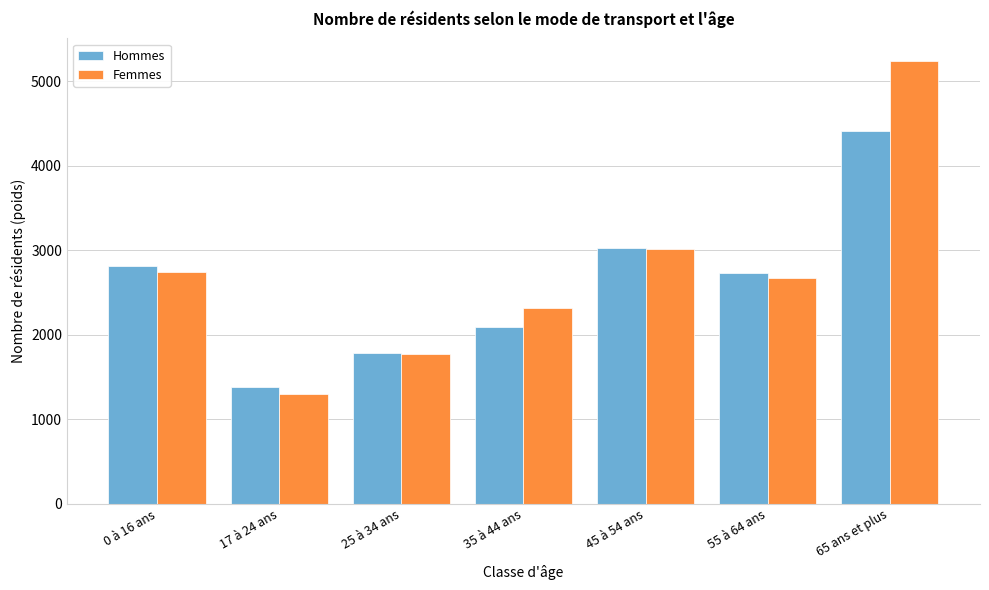

Reading left to right, transcribe all the data shown in this chart.

Hommes: 0 à 16 ans=2814.1	17 à 24 ans=1376.5	25 à 34 ans=1785.6	35 à 44 ans=2091.3	45 à 54 ans=3032.5	55 à 64 ans=2725.6	65 ans et plus=4414.9
Femmes: 0 à 16 ans=2746.1	17 à 24 ans=1301.9	25 à 34 ans=1777.1	35 à 44 ans=2317.9	45 à 54 ans=3009.8	55 à 64 ans=2670.4	65 ans et plus=5244.3